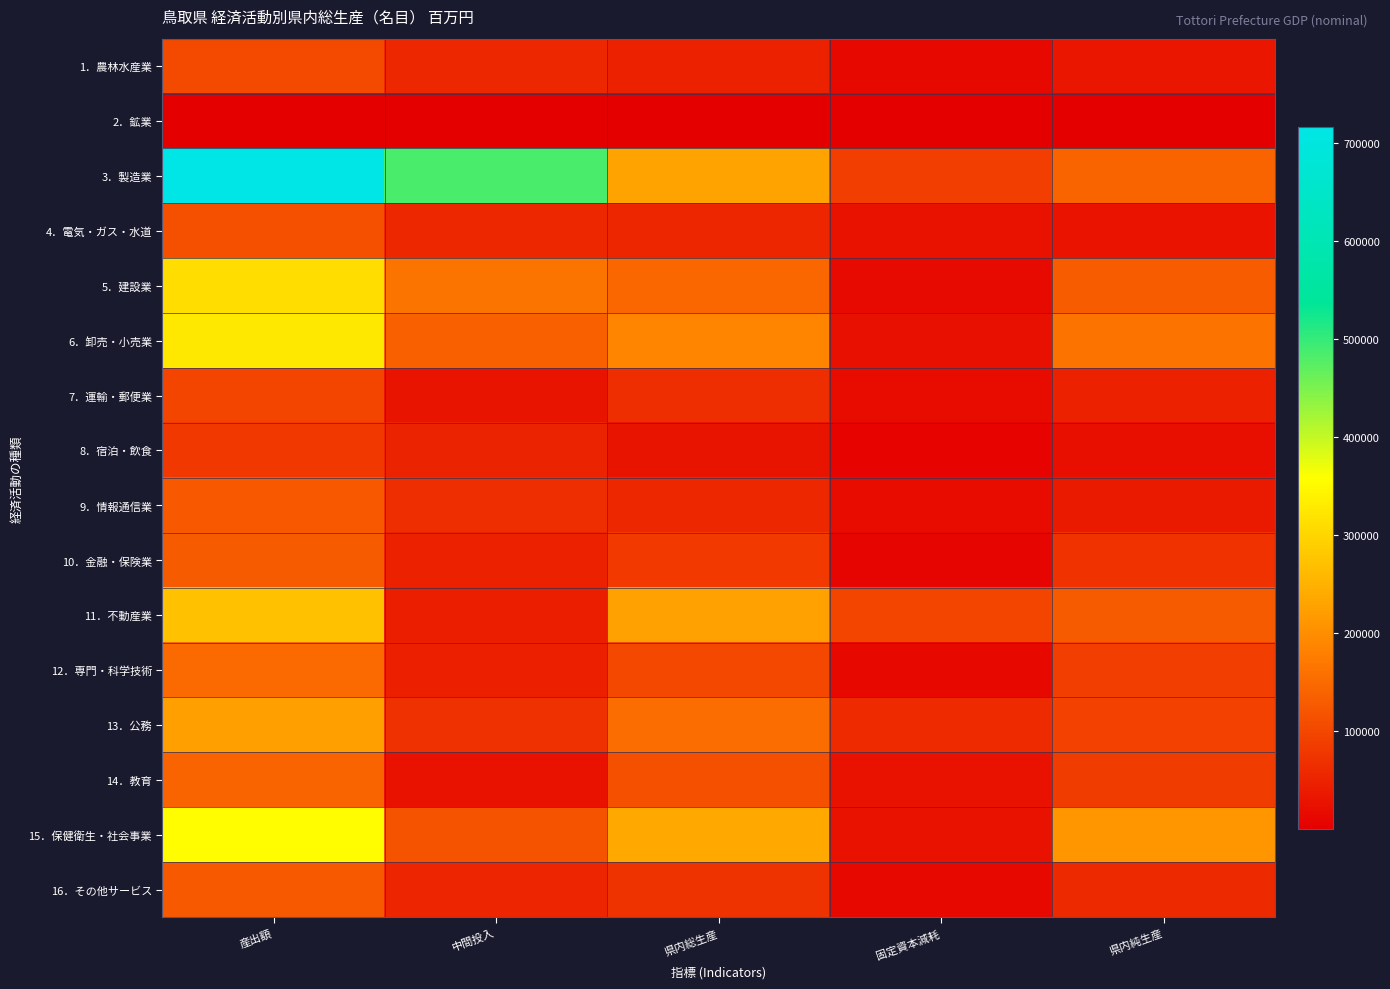

Rank the series by their maximum value, from highest to lowest.

3．製造業, 15．保健衛生・社会事業, 6．卸売・小売業, 5．建設業, 11．不動産業, 13．公務, 12．専門・科学技術, 14．教育, 10．金融・保険業, 16．その他サービス, 9．情報通信業, 4．電気・ガス・水道, 1．農林水産業, 7．運輸・郵便業, 8．宿泊・飲食, 2．鉱業